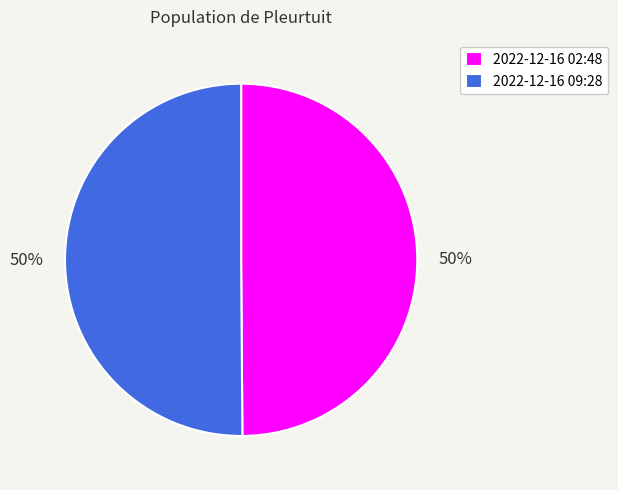

To the nearest percent, what percentage of the pie is 2022-12-16 02:48?

50%